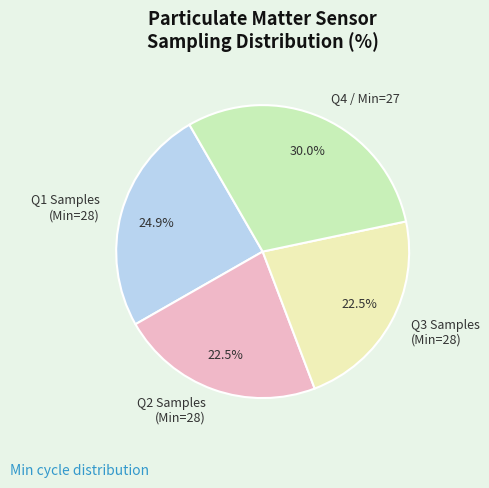

Do Q4 / Min=27 and Q2 Samples (Min=28) together represent more than half of the pie?

Yes